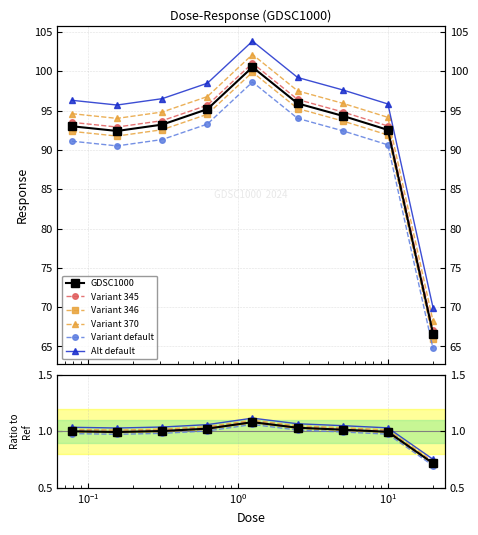

The value of Variant 346 at 7 is 1.0. True or false?

True